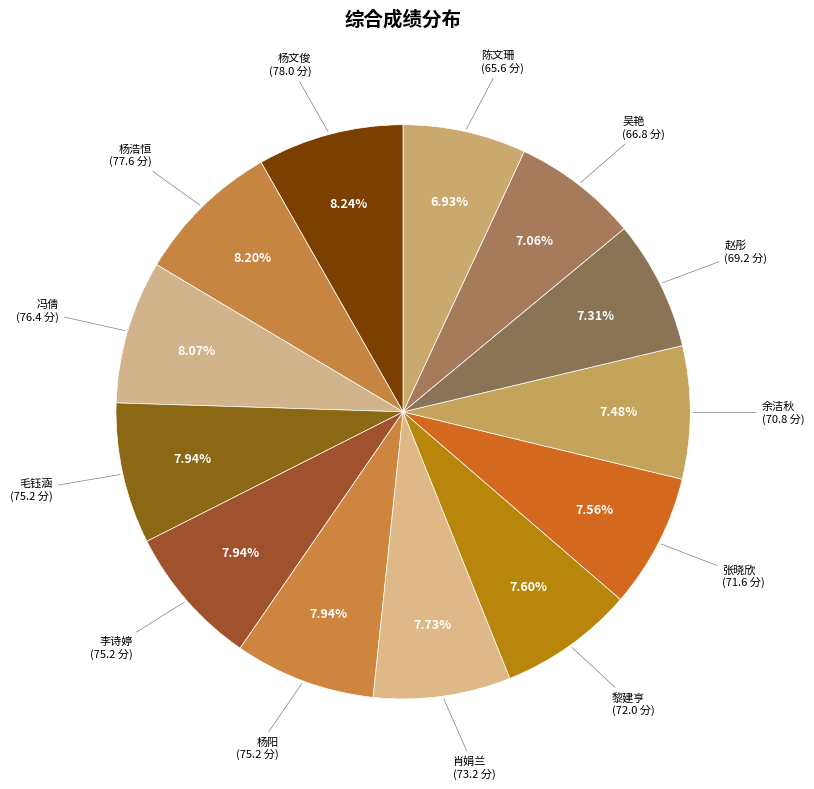

True or false: 吴艳 accounts for 16% of the total.

False